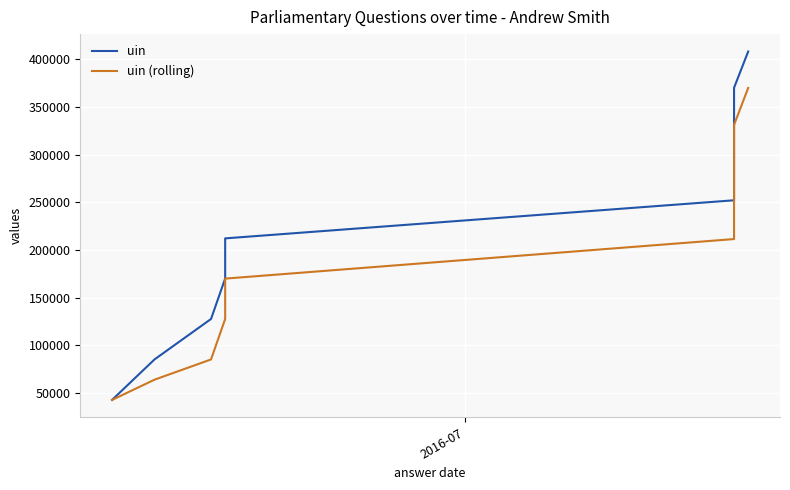

Reading left to right, extract all data points from this chart.

uin: 42717.0	85192.0	127665.0	170139.0	212239.0	252214.0	292009.0	331780.0	370292.0	408314.0
uin (rolling): 42717.0	63954.5	85191.3	127665.3	170014.3	211530.7	252154.0	292001.0	331360.3	370128.7